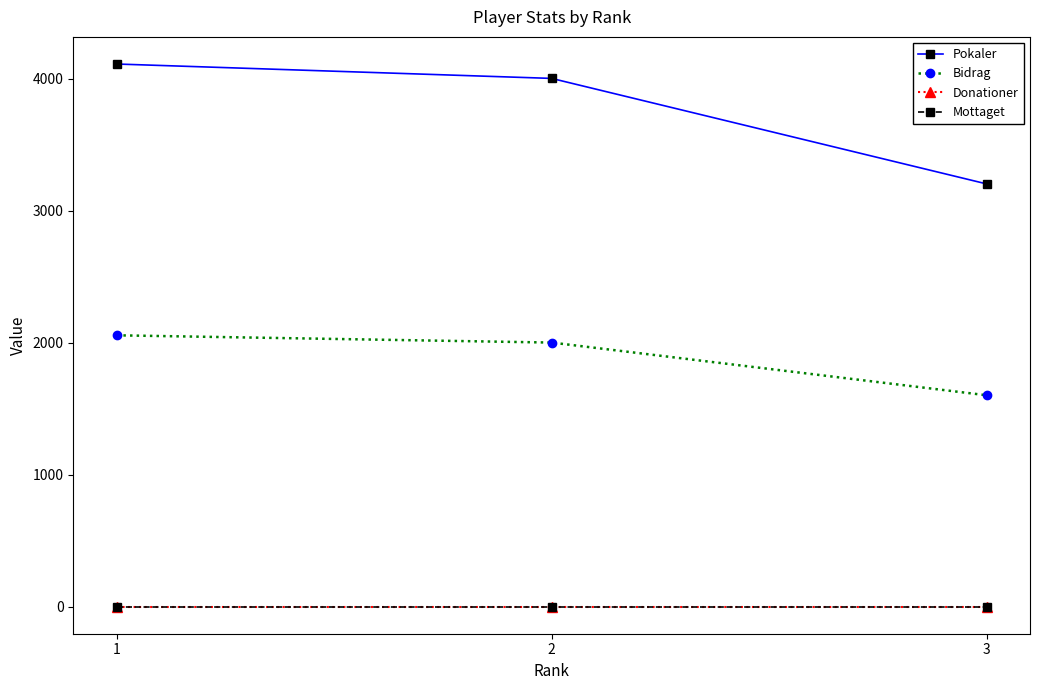

Read the Bidrag value at 3, to the nearest 10.

1600